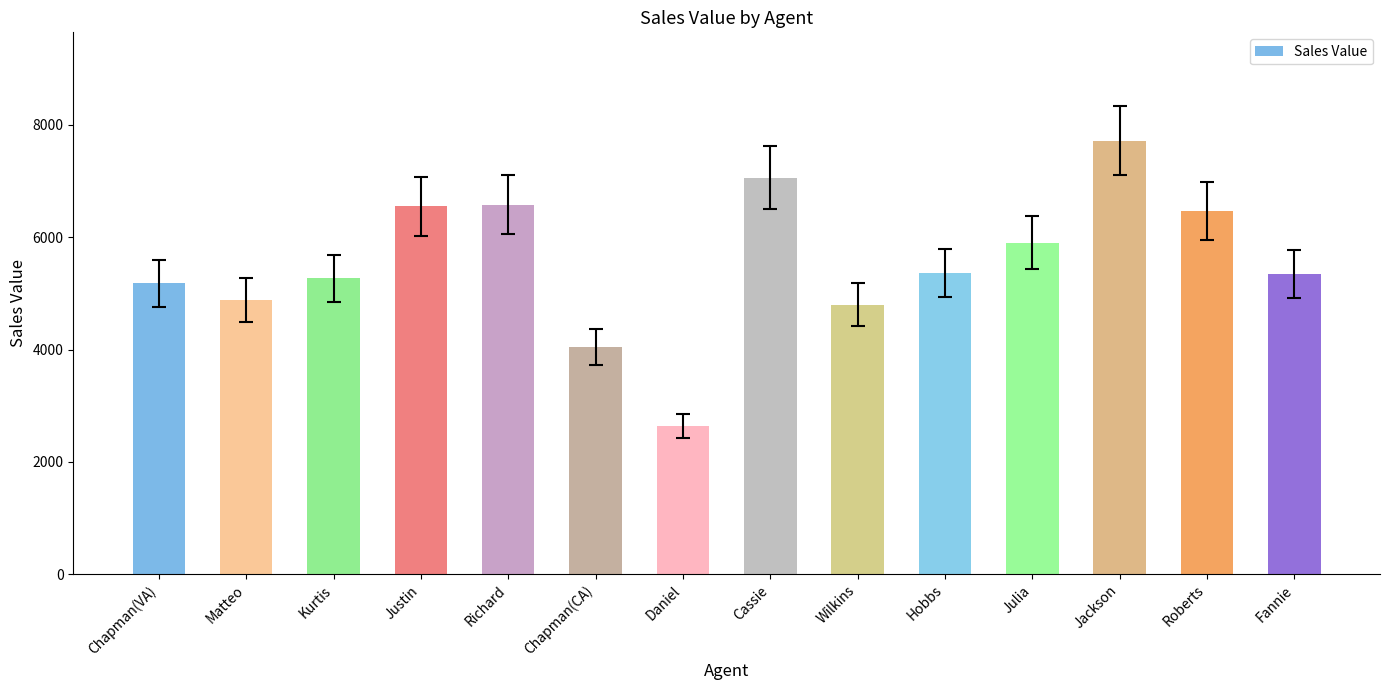

Between Chapman(CA) and Chapman(VA), which is larger?

Chapman(VA)